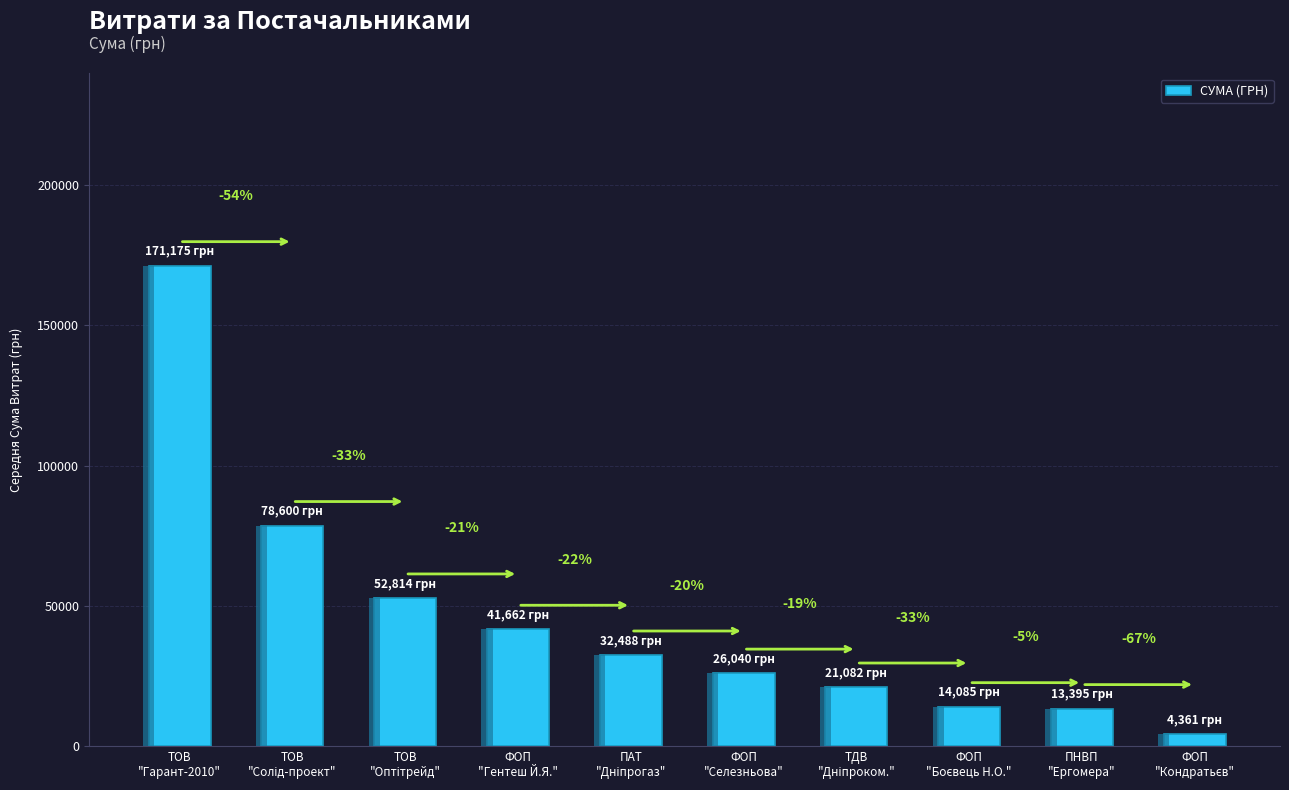

List the labels in order of value, smallest first.

ФОП
"Кондратьєв", ПНВП
"Ергомера", ФОП
"Боєвець Н.О.", ТДВ
"Дніпроком.", ФОП
"Селезньова", ПАТ
"Дніпрогаз", ФОП
"Гентеш Й.Я.", ТОВ
"Оптітрейд", ТОВ
"Солід-проект", ТОВ
"Гарант-2010"